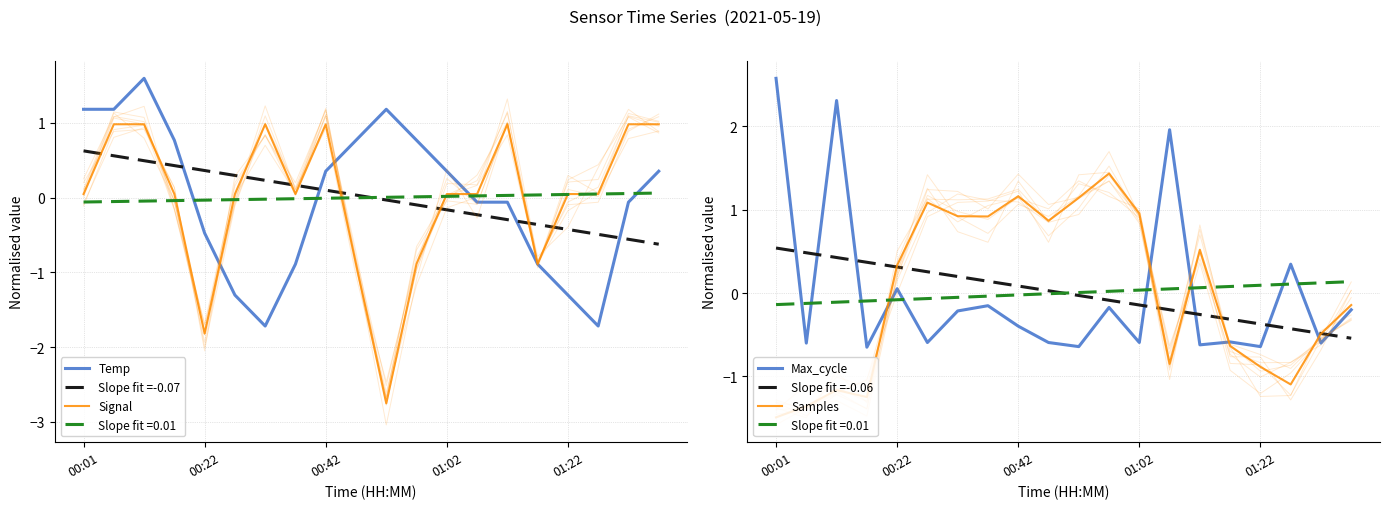

What position from the left is 16?

17